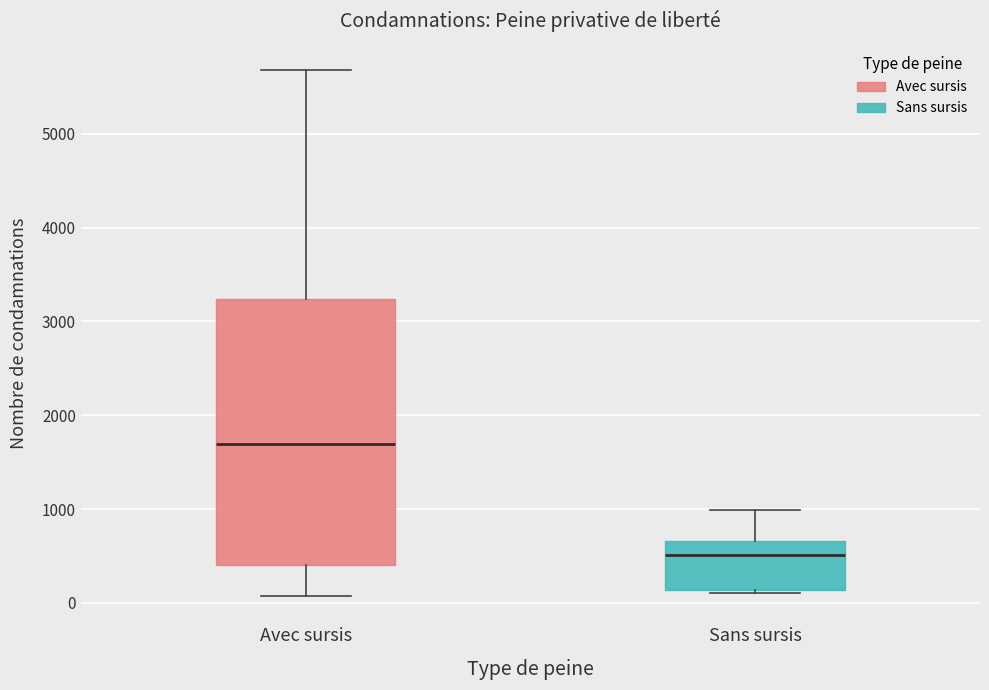

Which box's median line is the highest?

Avec sursis